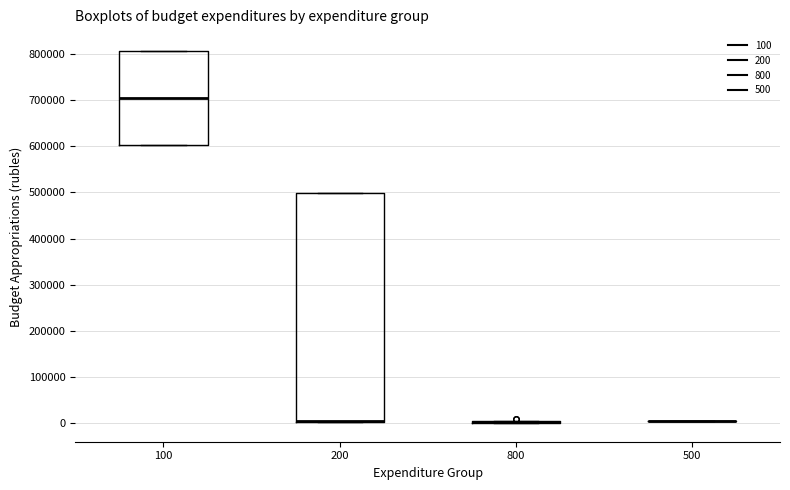

Where is the lower edge of the box at x = 200 on the y-axis? The values are not printed on the chart, so give them approximately, as read against the axis.

0